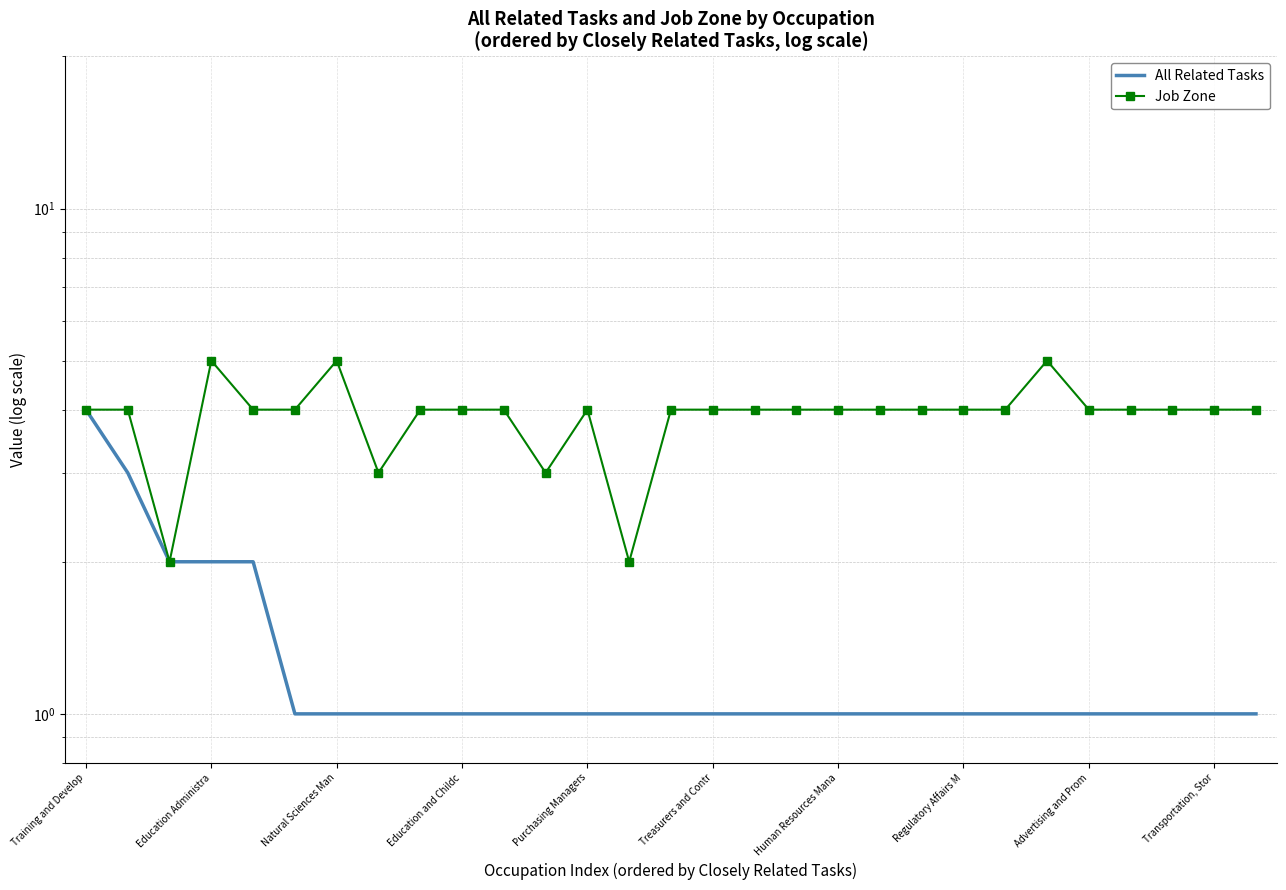

True or false: Job Zone and All Related Tasks intersect in this chart.

False